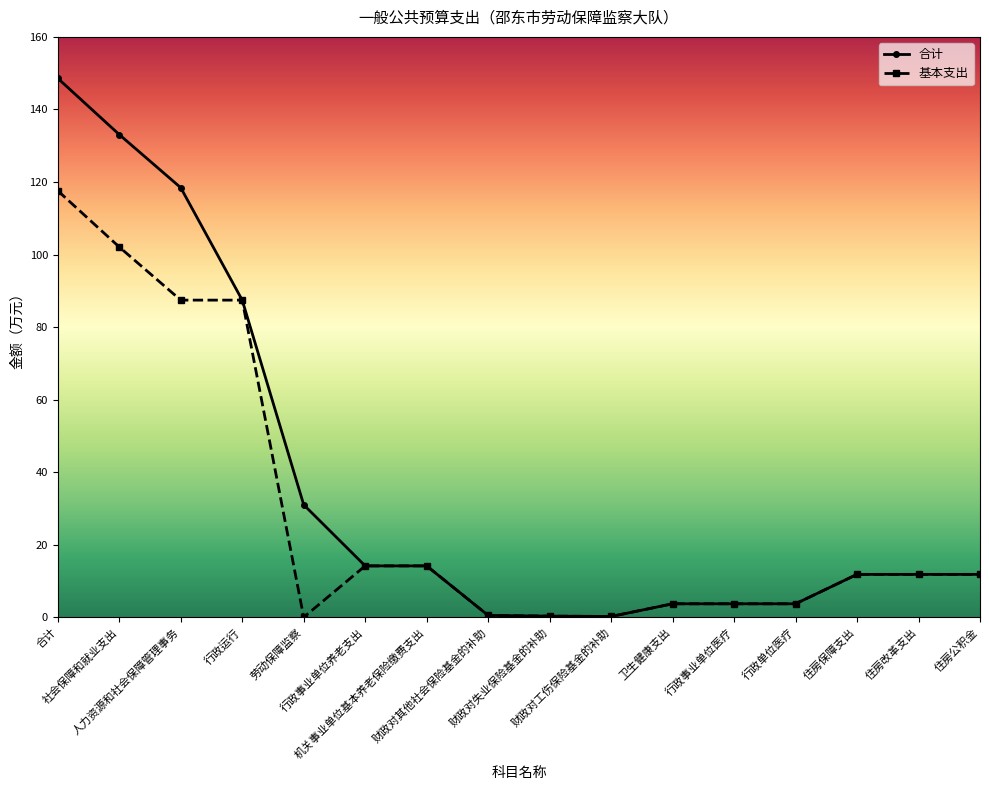

How many lines are shown in the chart?

2